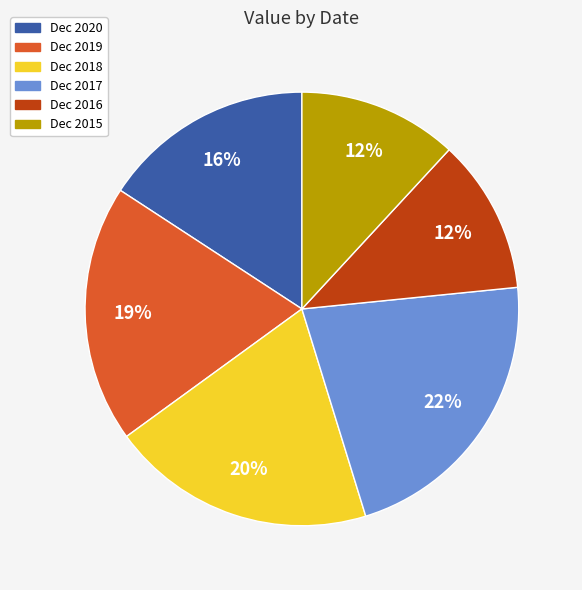

Approximately how many times larger is the value at Dec 2015 compared to Dec 2017?

0.5